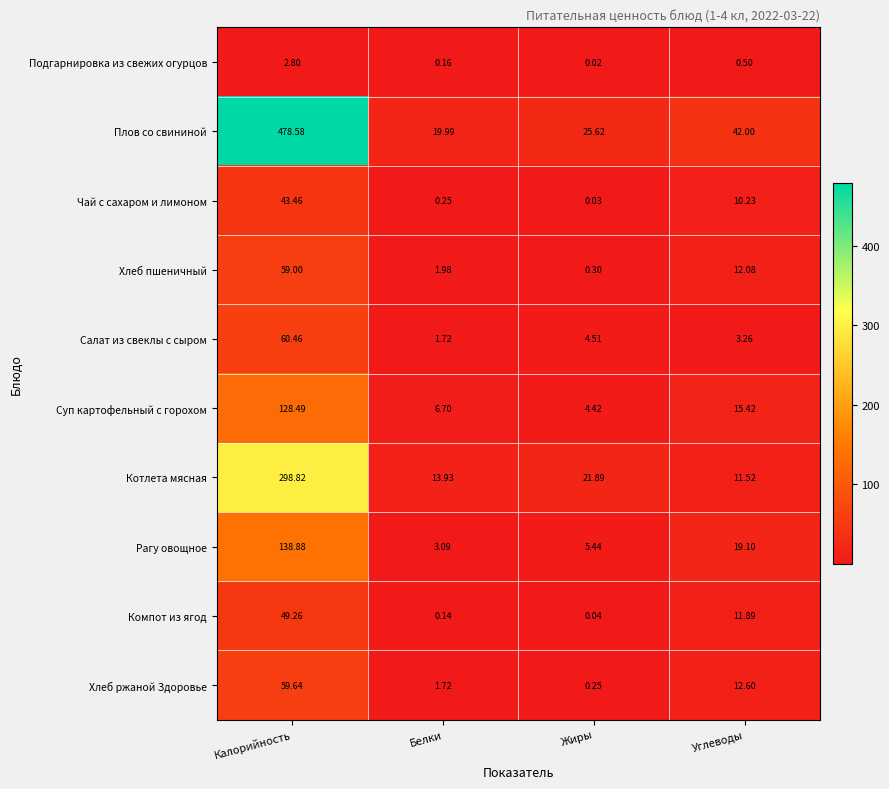

Which series changed the most between Белки and Углеводы?

Плов со свининой